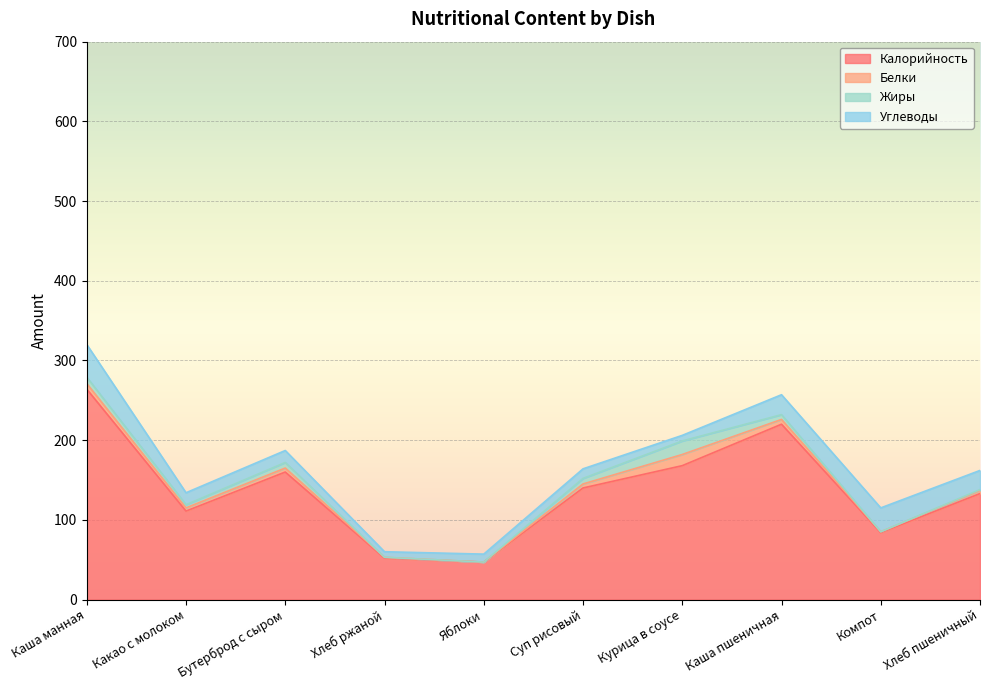

What are all the series names shown in the legend?

Калорийность, Белки, Жиры, Углеводы